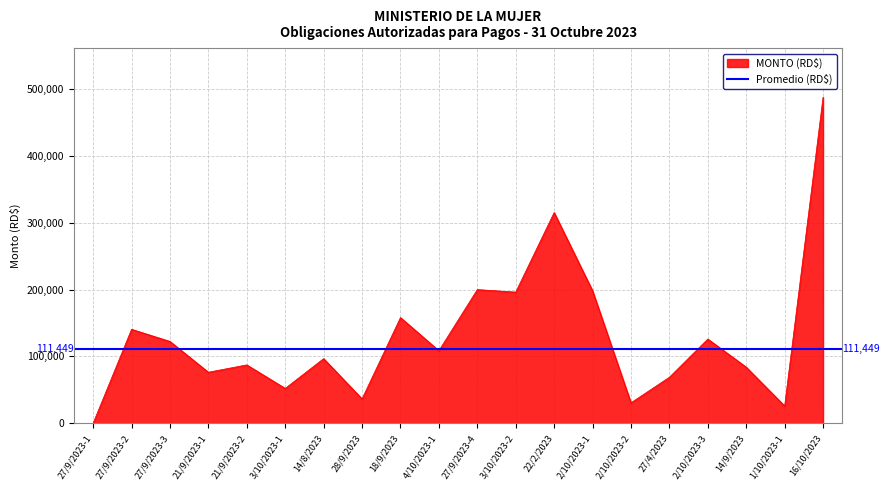

The value at 14/8/2023 is 159747.0. True or false?

False